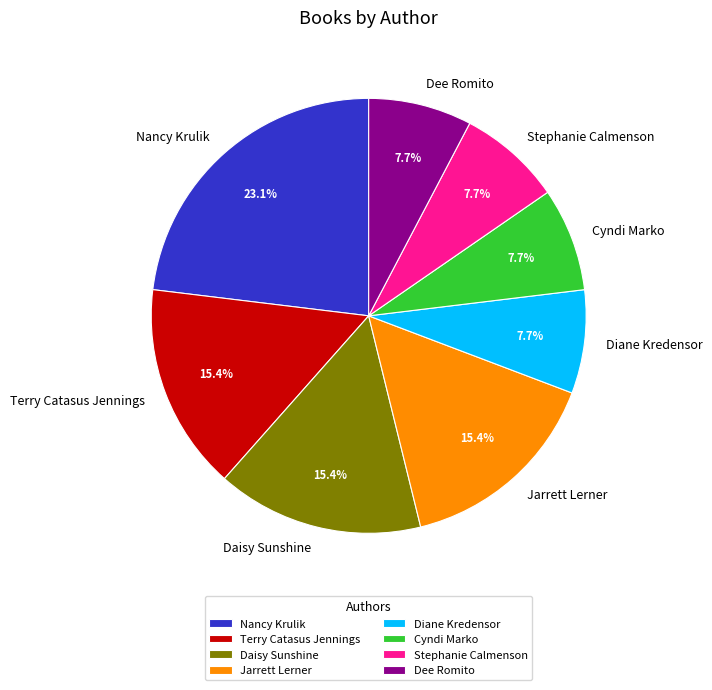

Does Stephanie Calmenson represent more than half of the total?

No